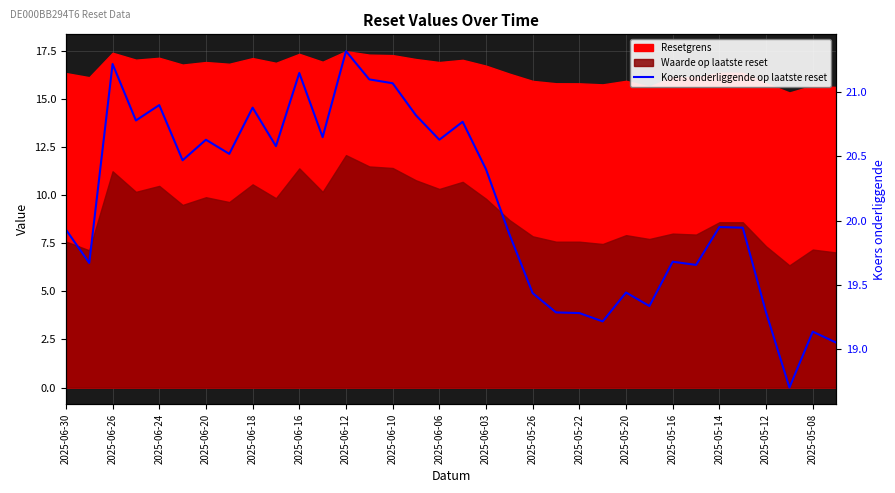

How many data points are less than 20?

17